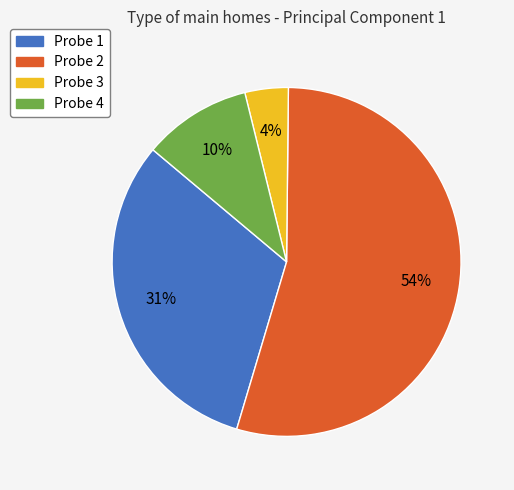

True or false: Probe 2 accounts for 49% of the total.

False